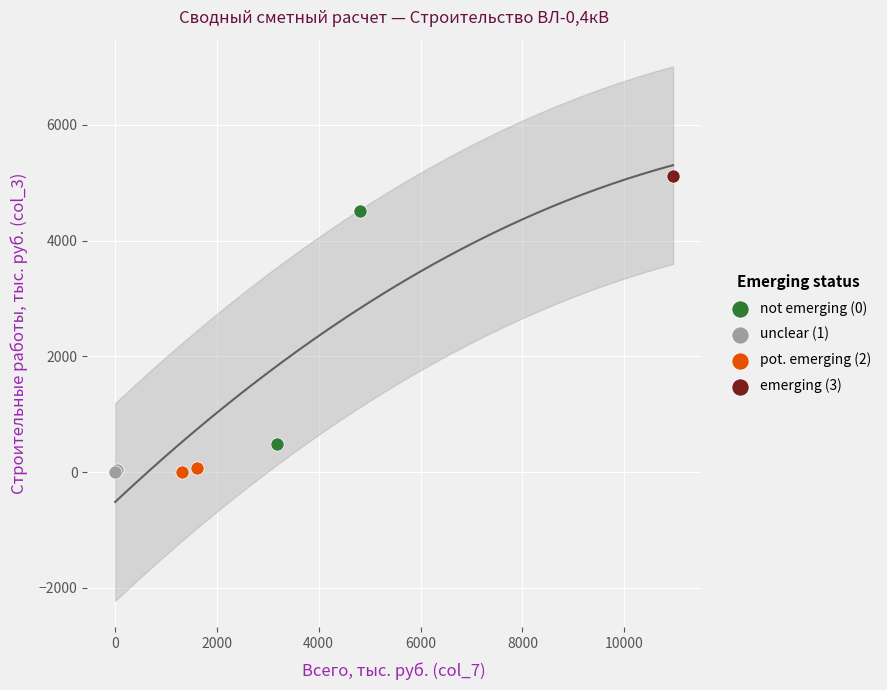

What are all the series names shown in the legend?

not emerging (0), unclear (1), pot. emerging (2), emerging (3)